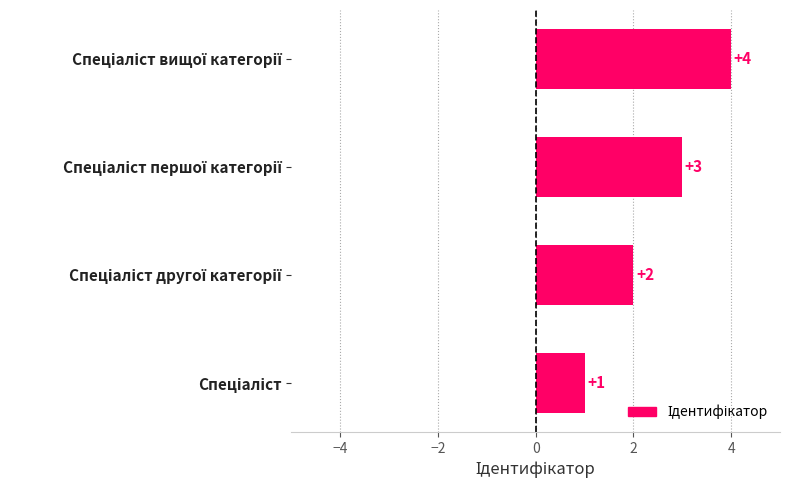

What is the maximum value shown in the chart?

4